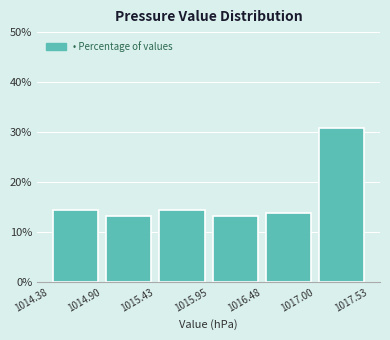

How tall is the bar that spans 1014.38 to 1014.90 on the x-axis? The values are not printed on the chart, so give them approximately, as read against the axis.

14